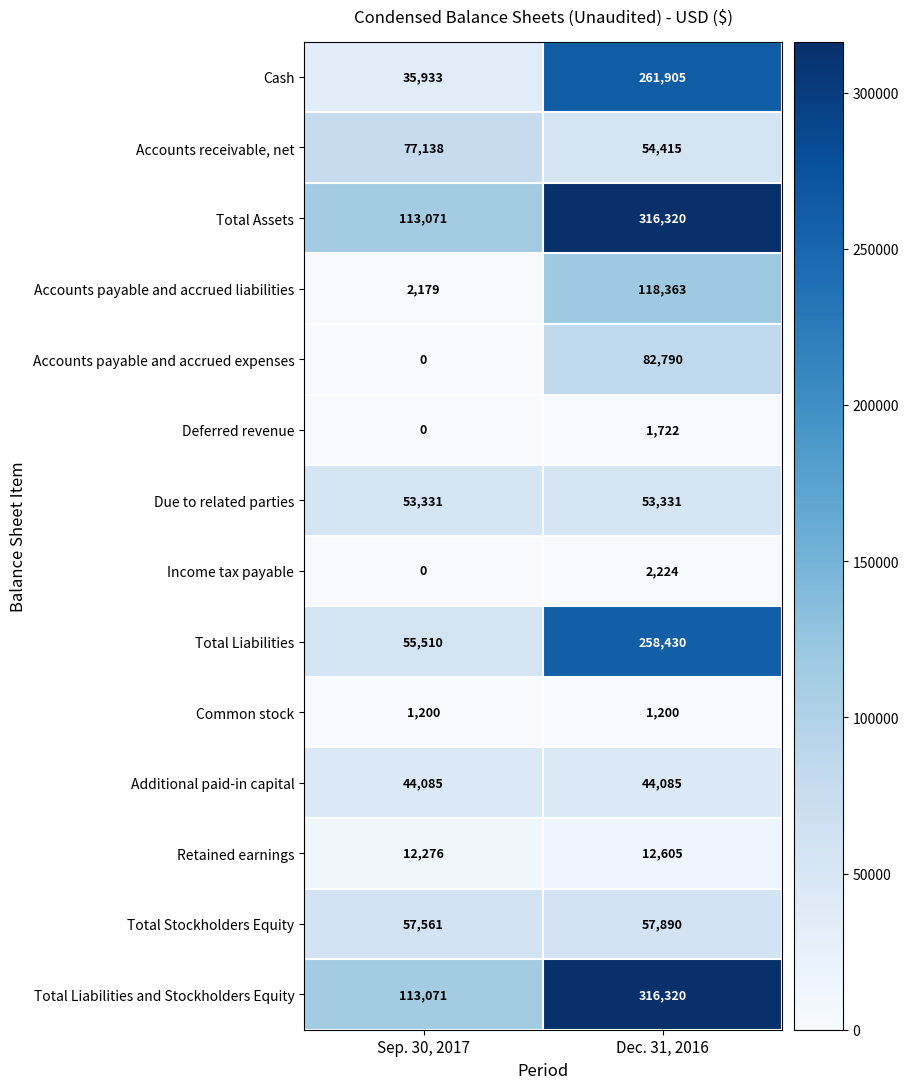

What is the greatest value displayed?

316320